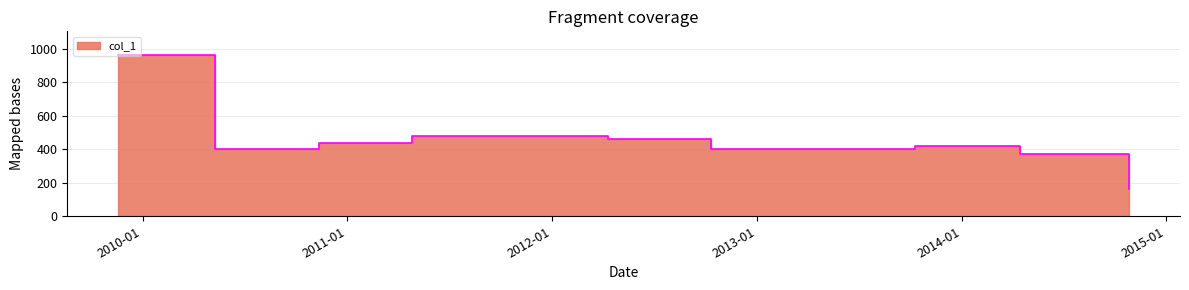

Which label corresponds to the largest value in the chart?

2009-11-18